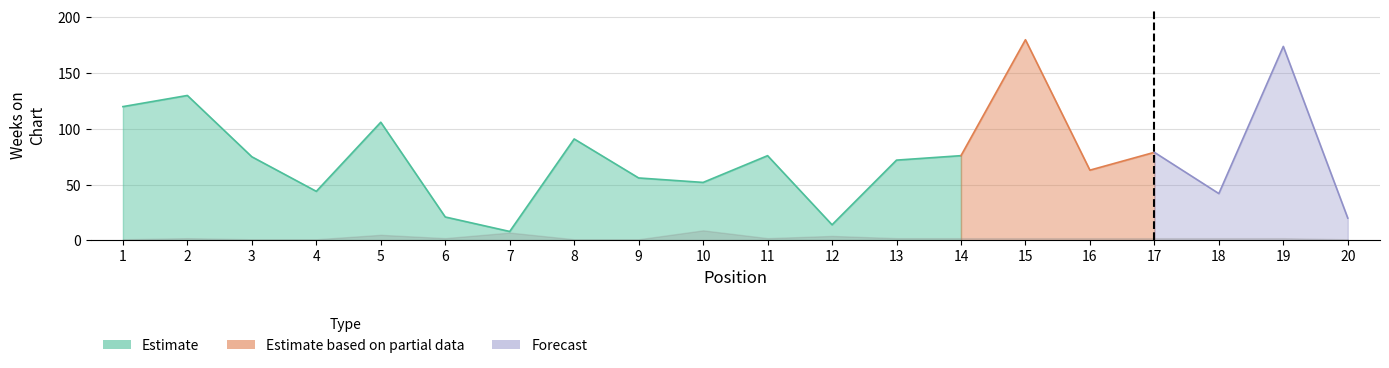

Reading left to right, list all the values displayed in this chart.

Weeks on Chart: 1=120	2=130	3=75	4=44	5=106	6=21	7=8	8=91	9=56	10=52	11=76	12=14	13=72	14=76	15=180	16=63	17=79	18=42	19=174	20=20
Peak Position: 1=1	2=2	3=1	4=1	5=5	6=2	7=7	8=1	9=1	10=9	11=2	12=4	13=2	14=2	15=2	16=2	17=2	18=2	19=2	20=1